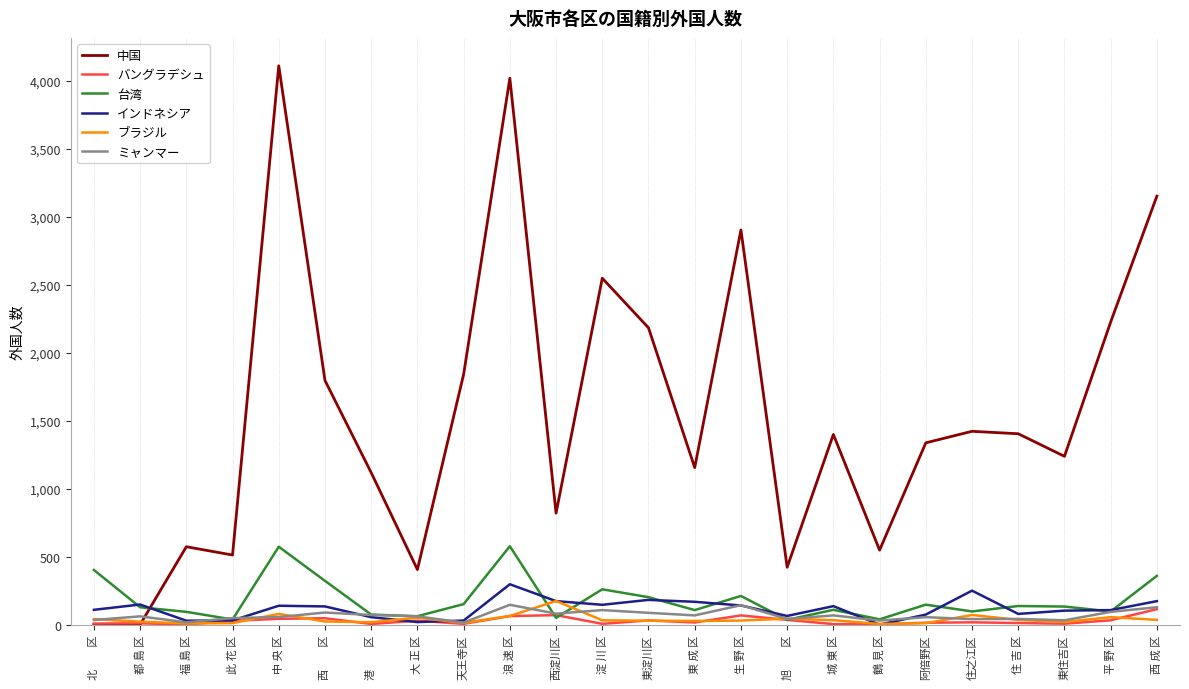

At which category does the chart reach its peak across all series?

中 央 区